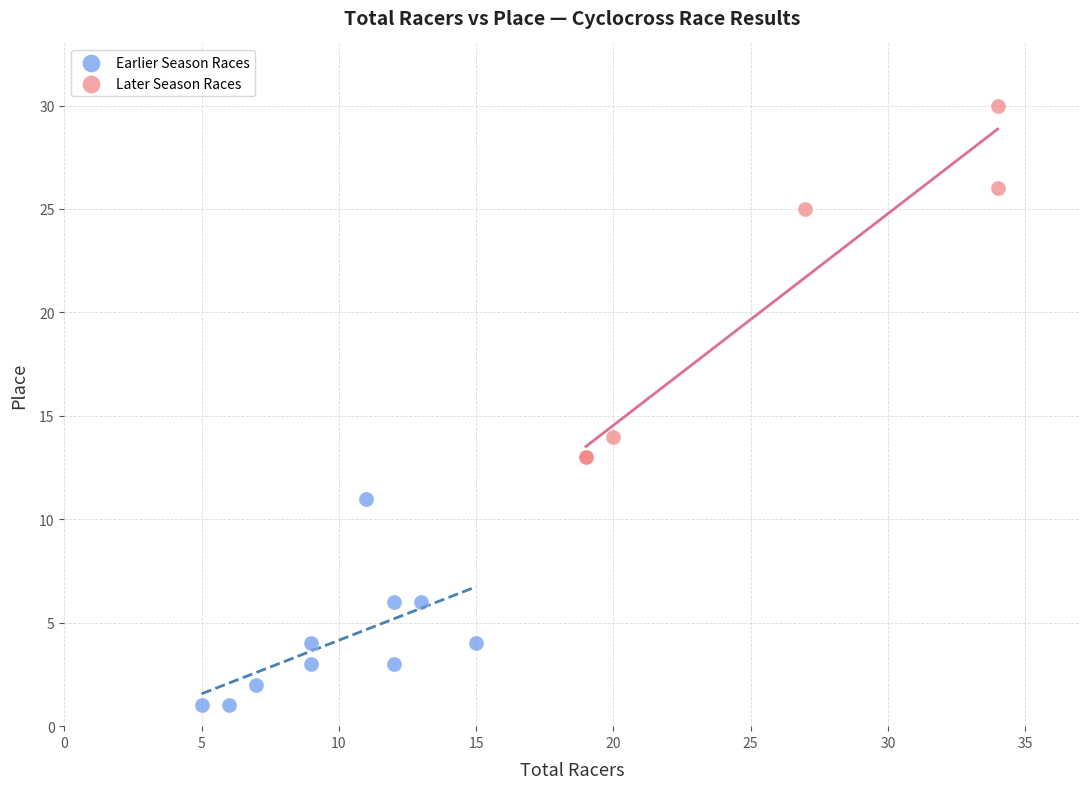

Which series reaches the minimum Y coordinate?

Earlier Season Races